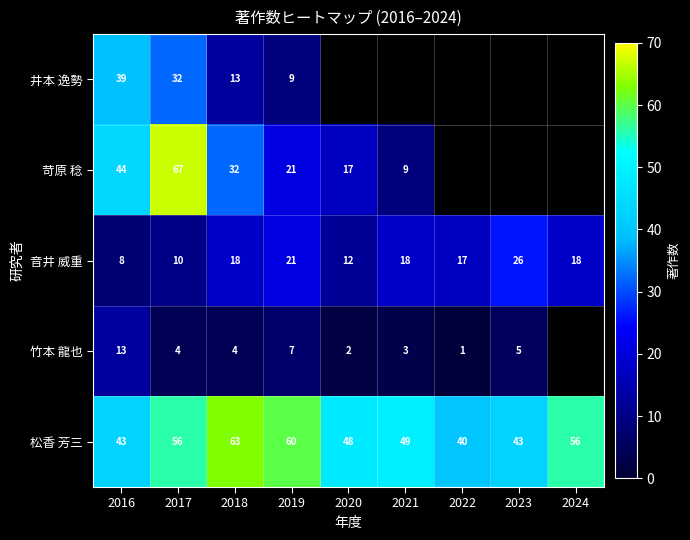

Is it true that 松香 芳三 equals 25.5 at 2024?

False